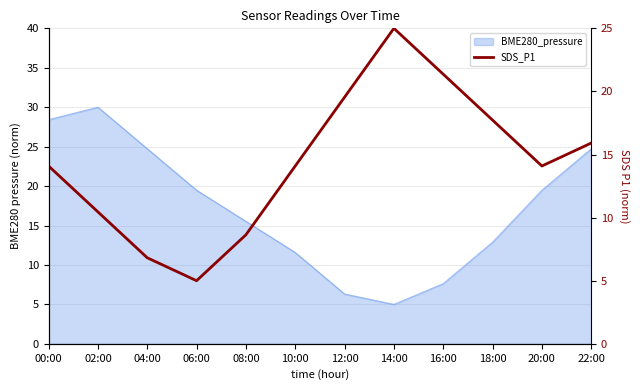

True or false: the data shows 1.7 at 06:00.

False